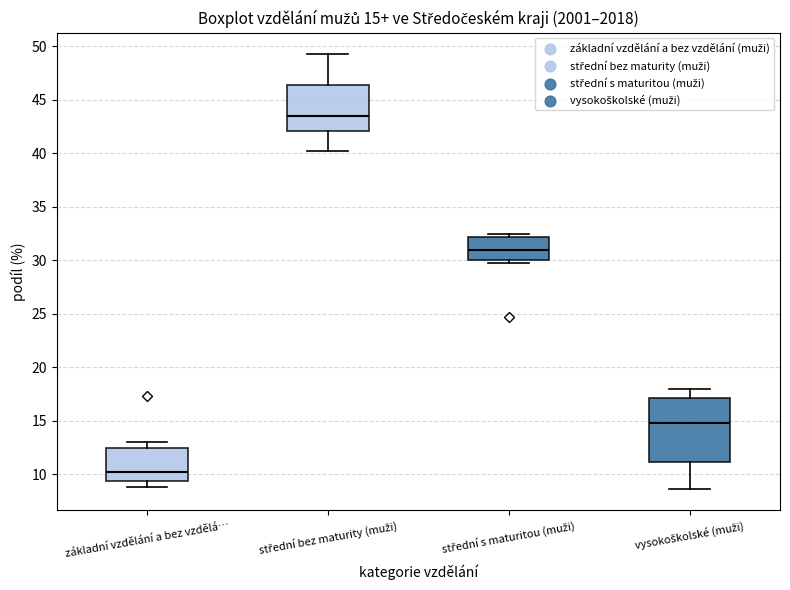

Which box's median line is the lowest?

základní vzdělání a bez vzdělá…